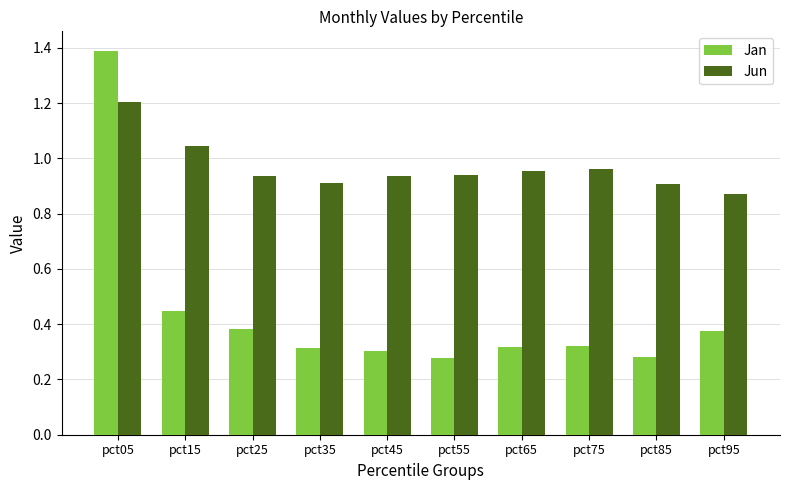

What is the greatest value displayed?

1.4